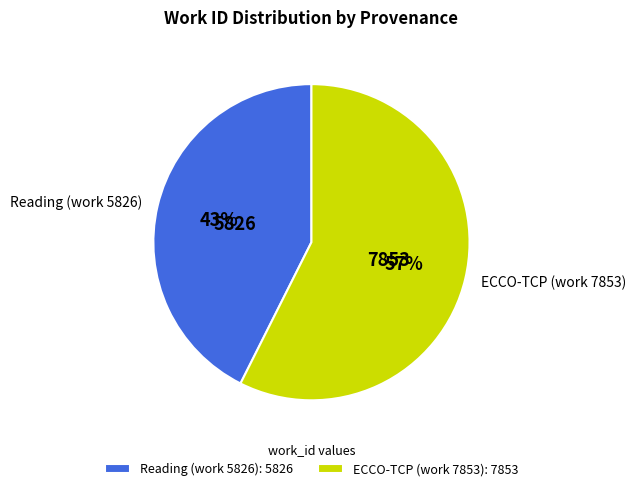

What is the majority slice?

ECCO-TCP (work 7853)